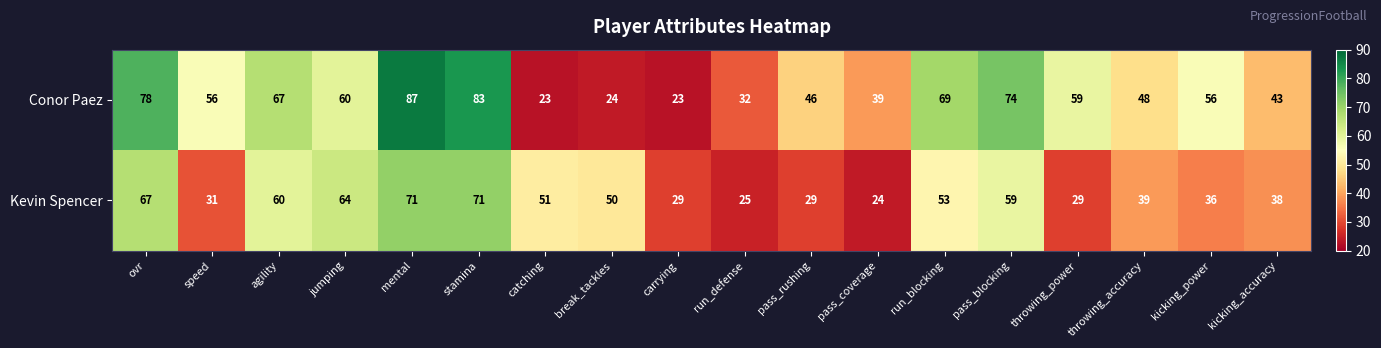

What is the smallest value displayed?

23